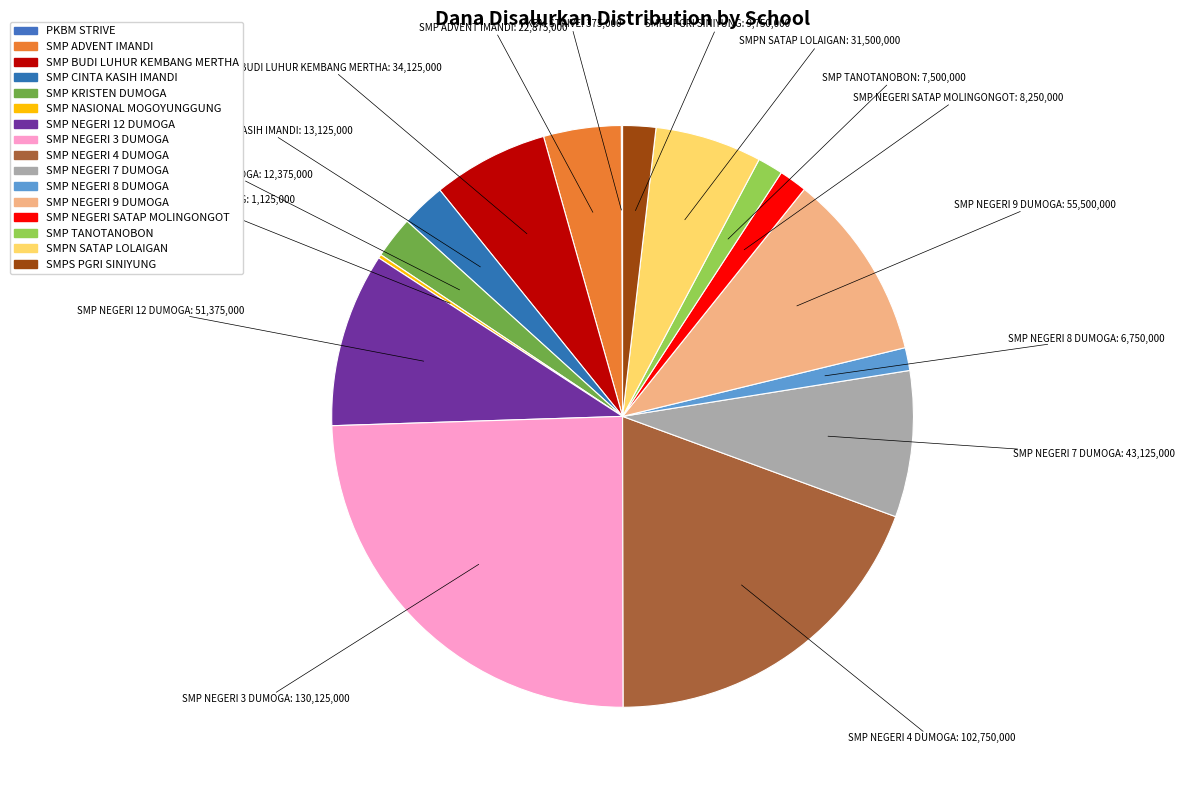

Rank the categories by value from lowest to highest.

PKBM STRIVE, SMP NASIONAL MOGOYUNGGUNG, SMP NEGERI 8 DUMOGA, SMP TANOTANOBON, SMP NEGERI SATAP MOLINGONGOT, SMPS PGRI SINIYUNG, SMP KRISTEN DUMOGA, SMP CINTA KASIH IMANDI, SMP ADVENT IMANDI, SMPN SATAP LOLAIGAN, SMP BUDI LUHUR KEMBANG MERTHA, SMP NEGERI 7 DUMOGA, SMP NEGERI 12 DUMOGA, SMP NEGERI 9 DUMOGA, SMP NEGERI 4 DUMOGA, SMP NEGERI 3 DUMOGA